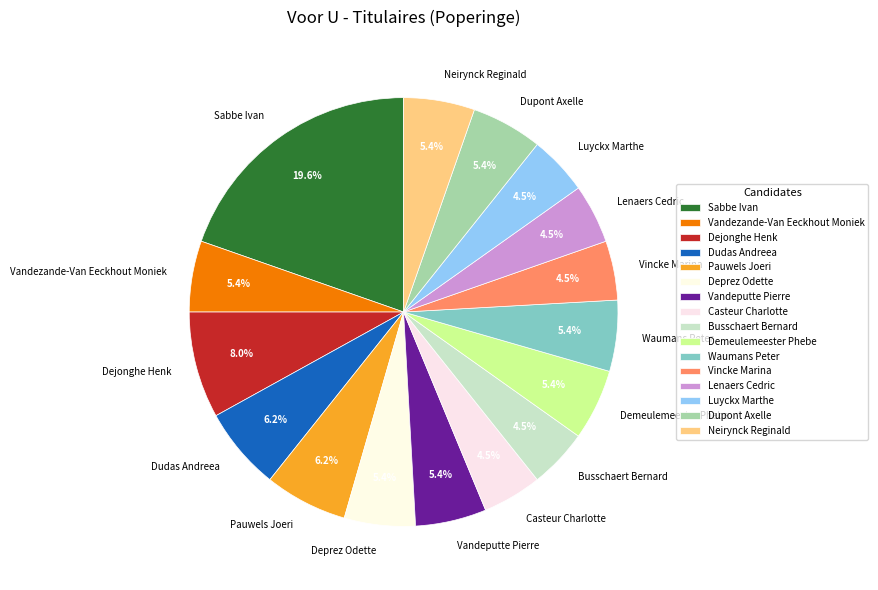

Between Deprez Odette and Luyckx Marthe, which is larger?

Deprez Odette